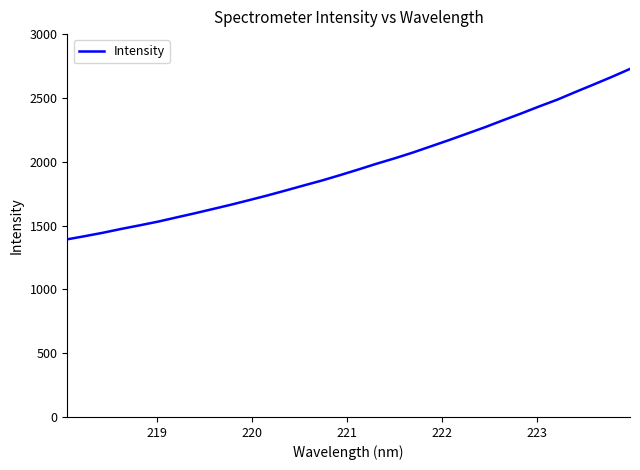

What is the smallest value displayed?

1392.4